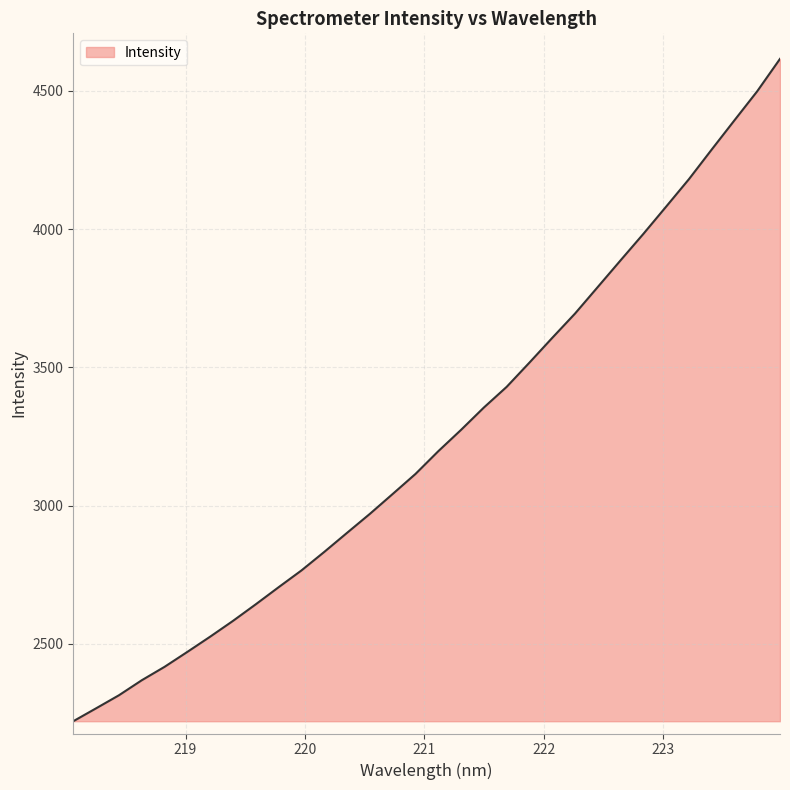

What is the smallest value displayed?

2220.6